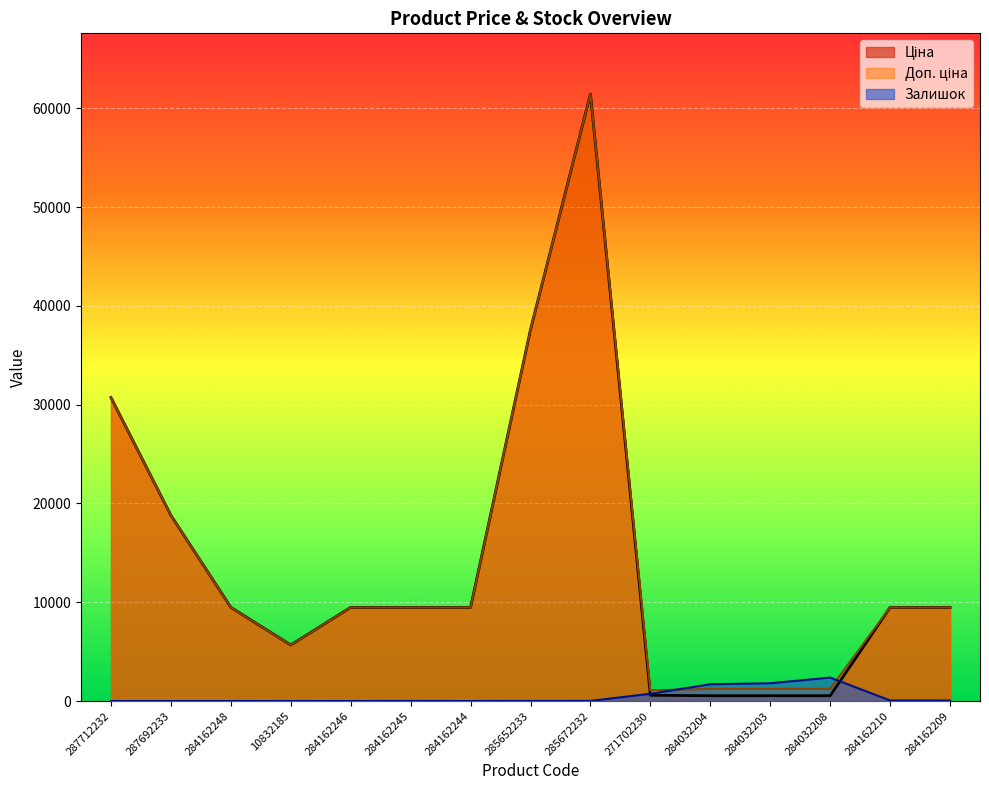

What is the label of the 3rd point from the right?

284032208